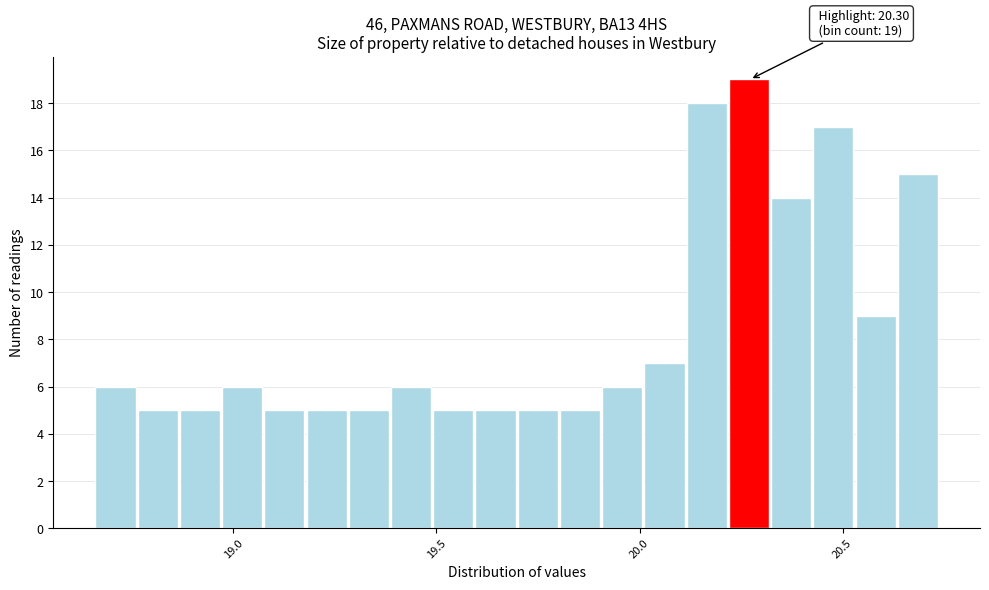

Read against the x-axis, roughly where is the centre of the tallest bar?

20.25